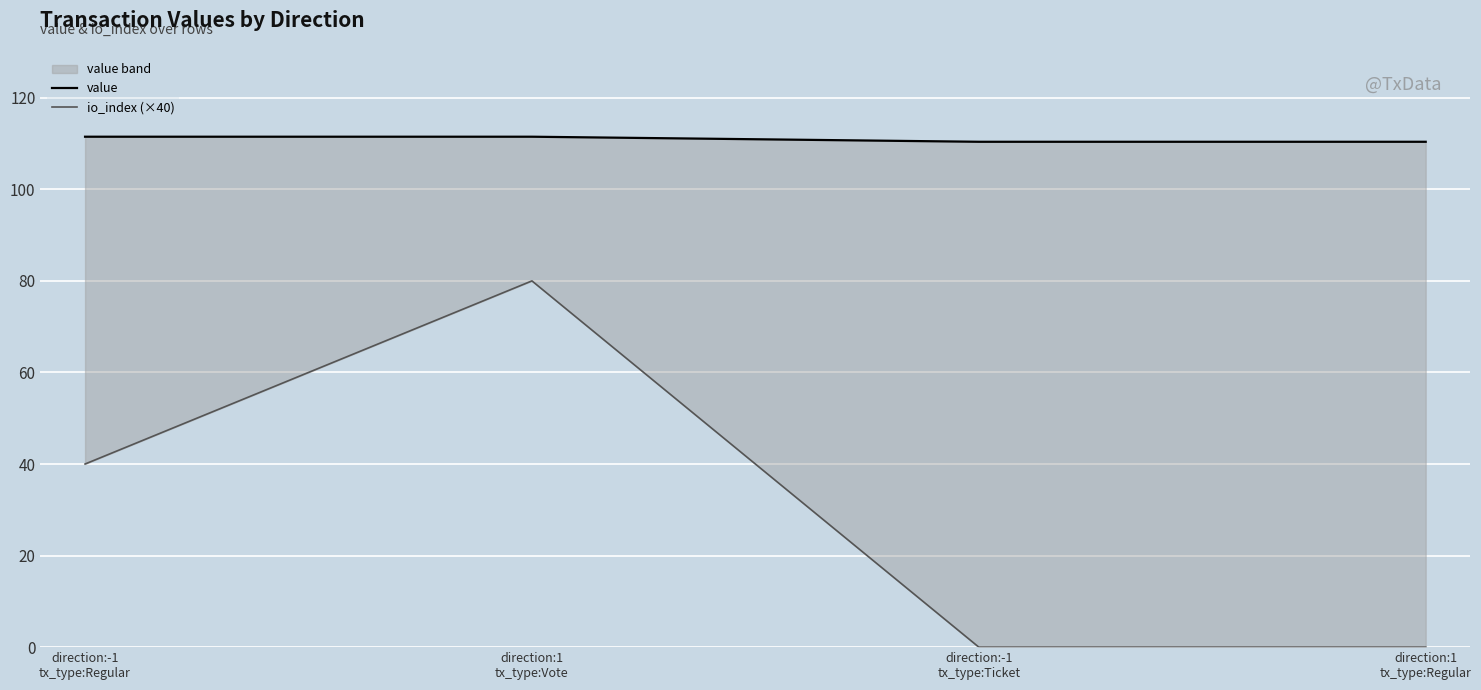

The value series shows 111.5 at direction:1
tx_type:Vote. True or false?

True